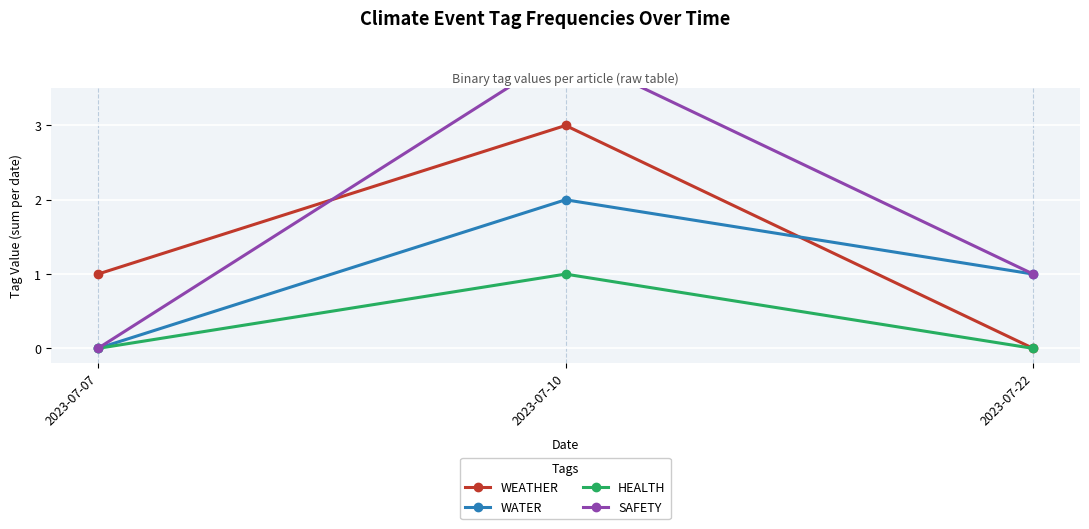

Reading left to right, extract all data points from this chart.

WEATHER: 1	3	0
WATER: 0	2	1
HEALTH: 0	1	0
SAFETY: 0	4	1